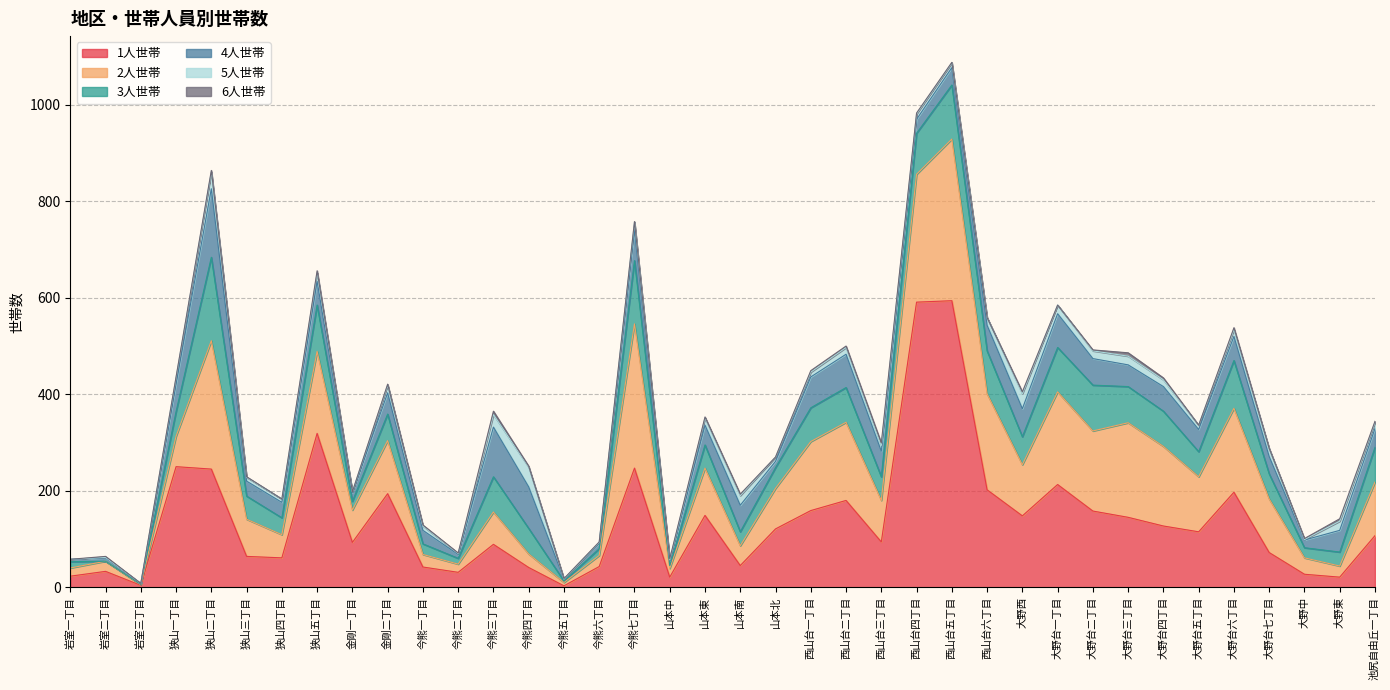

Is the value of 2人世帯 at 大野台七丁目 greater than the value of 1人世帯 at 今熊四丁目?

Yes